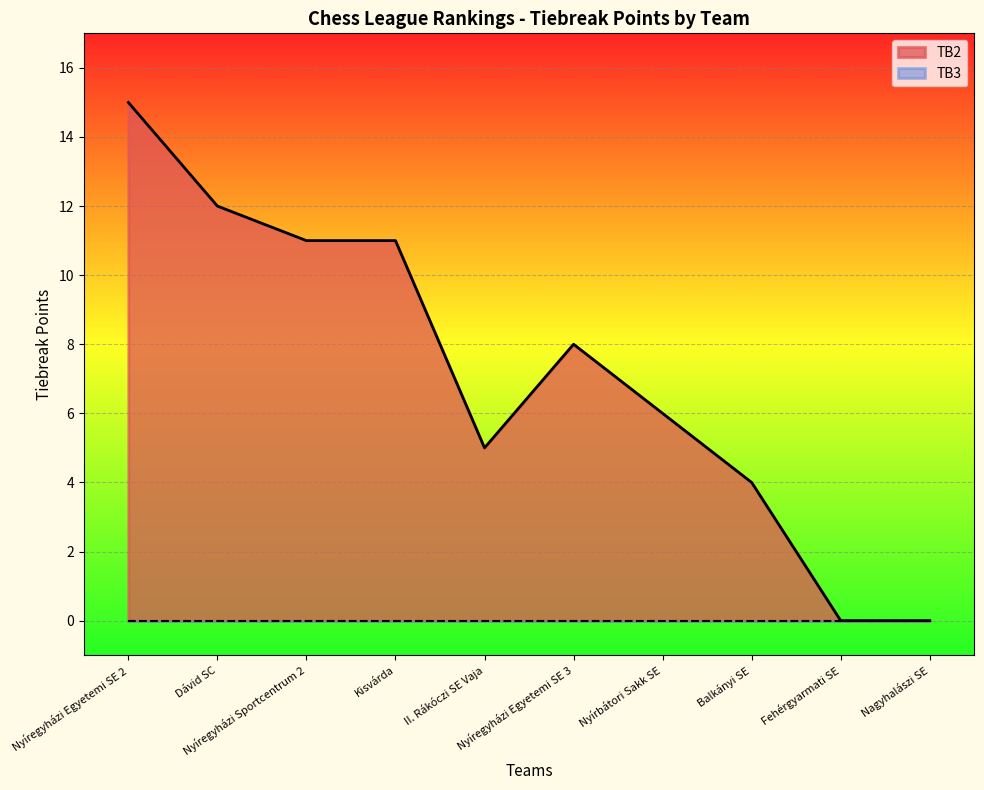

How many lines are shown in the chart?

2